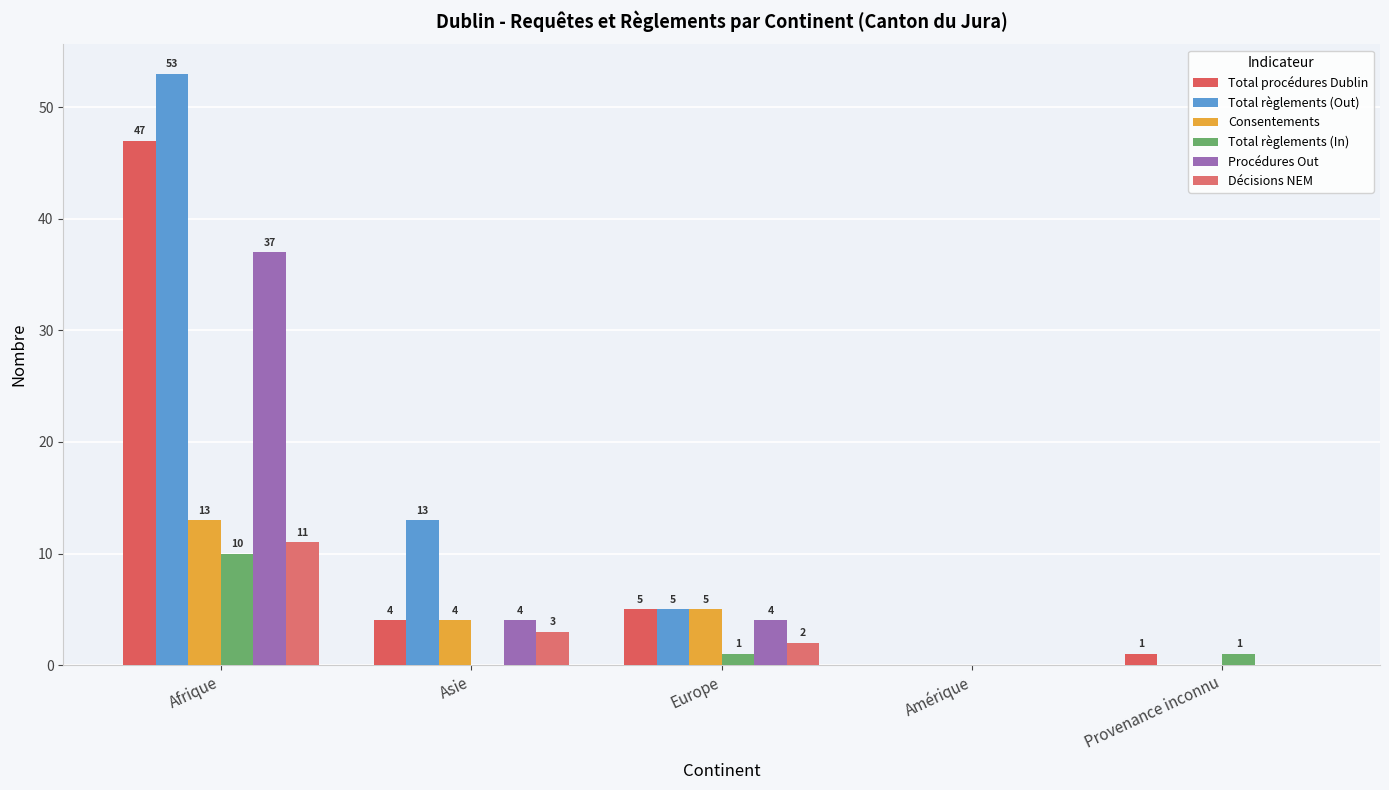

What is the total value across all series at Asie?

28